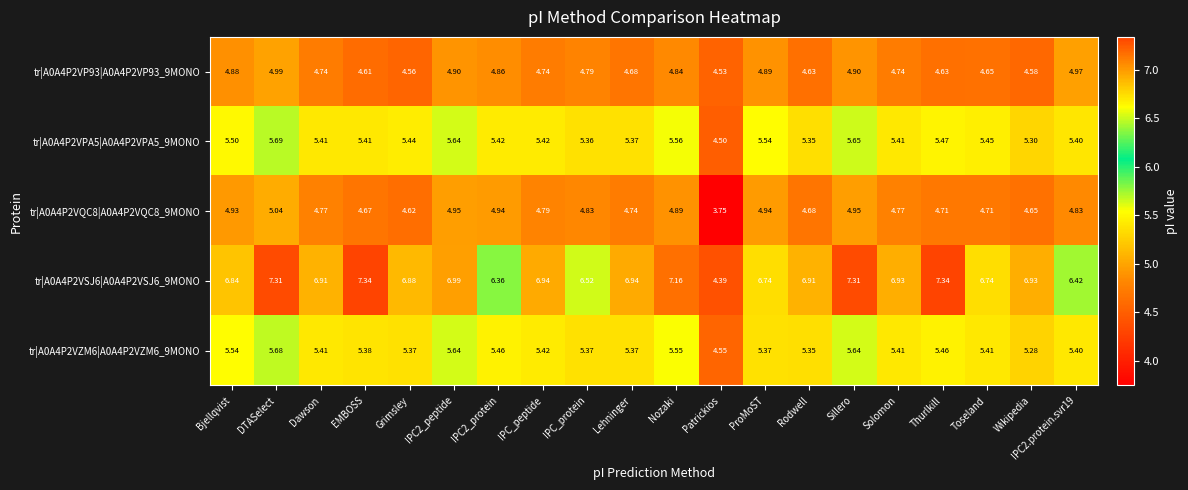

Which label corresponds to the smallest value in the chart?

Patrickios